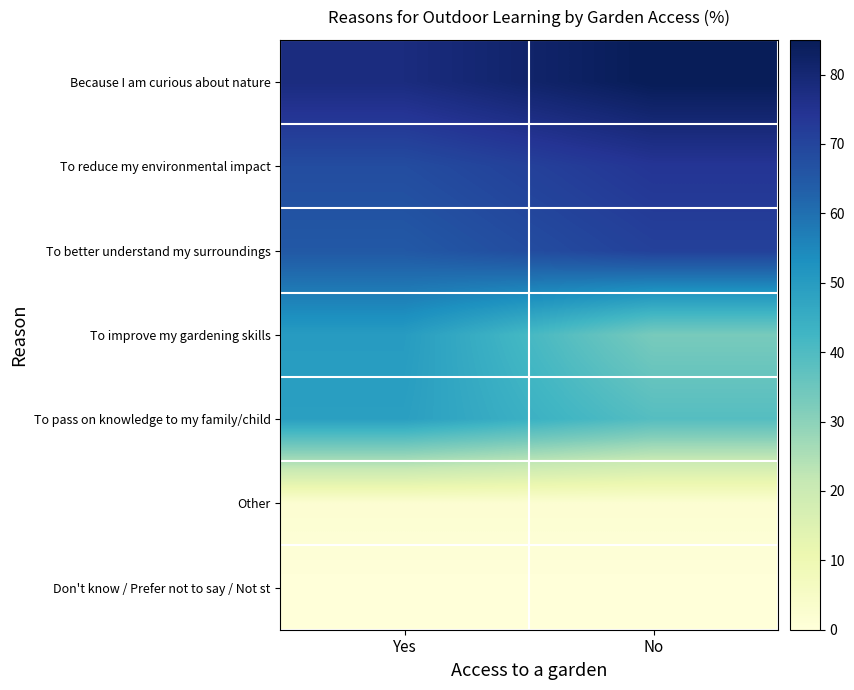

Reading left to right, list all the values displayed in this chart.

Because I am curious about nature: Yes=78	No=85
To reduce my environmental impact: Yes=68	No=74
To better understand my surroundings: Yes=65	No=71
To improve my gardening skills: Yes=50	No=33
To pass on knowledge to my family/child: Yes=49	No=39
Other: Yes=2	No=2
Don't know / Prefer not to say / Not st: Yes=0	No=0